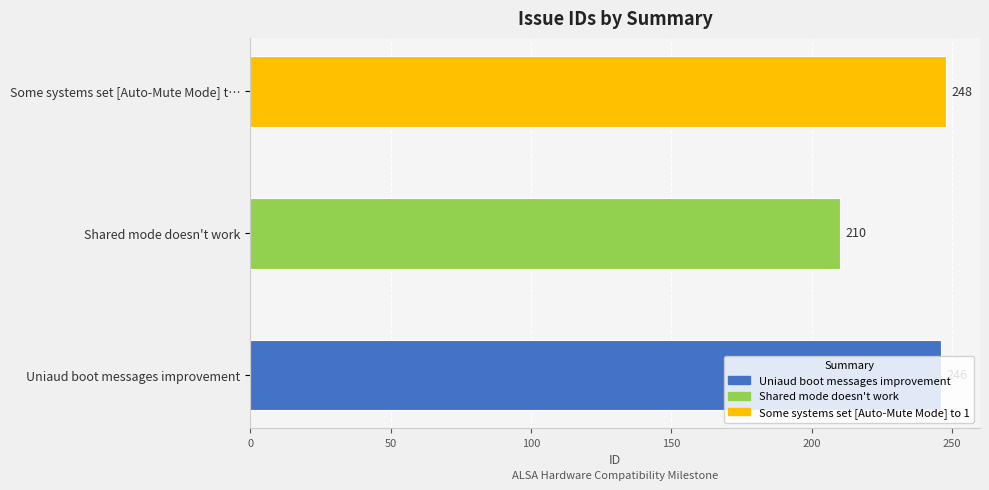

What is the minimum value shown in the chart?

210